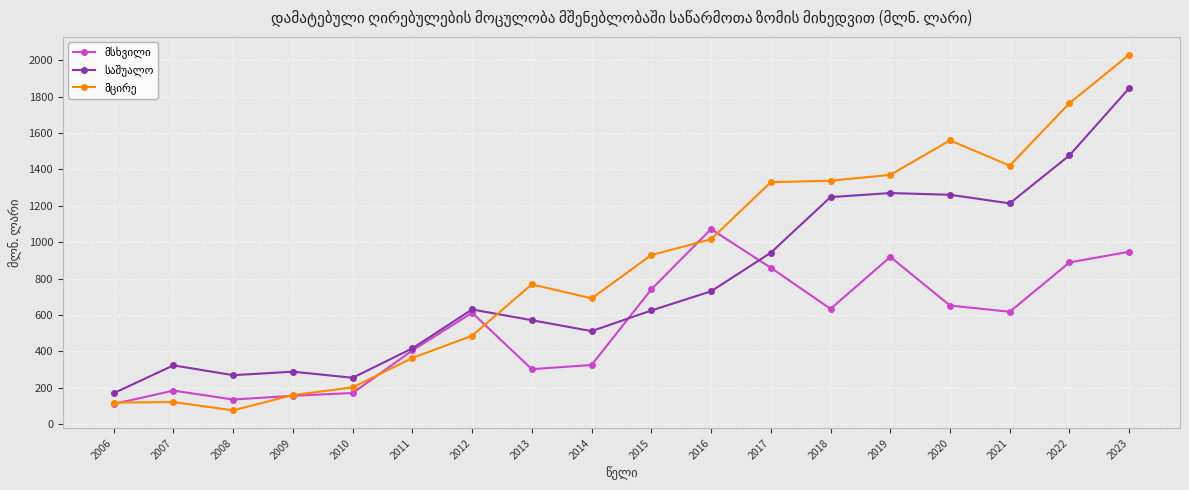

What is the minimum value shown in the chart?

76.6